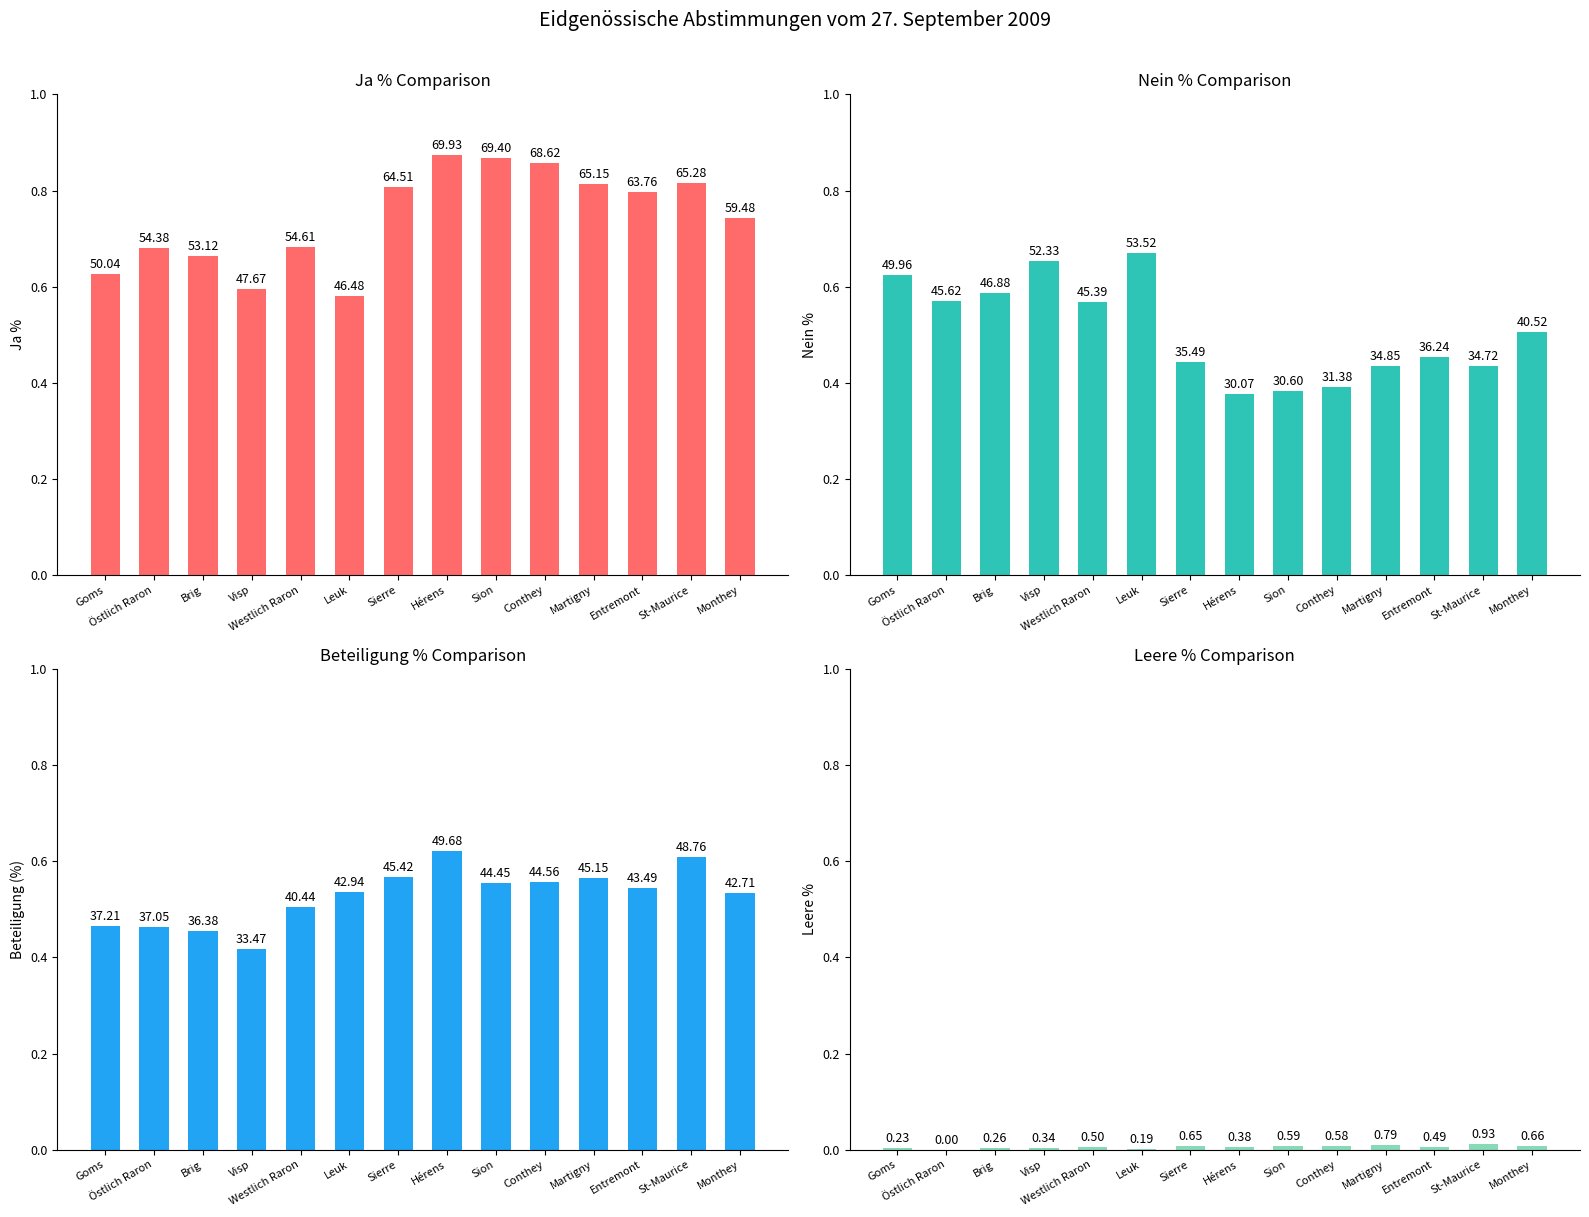

At which category is the sum across all series the highest?

Hérens